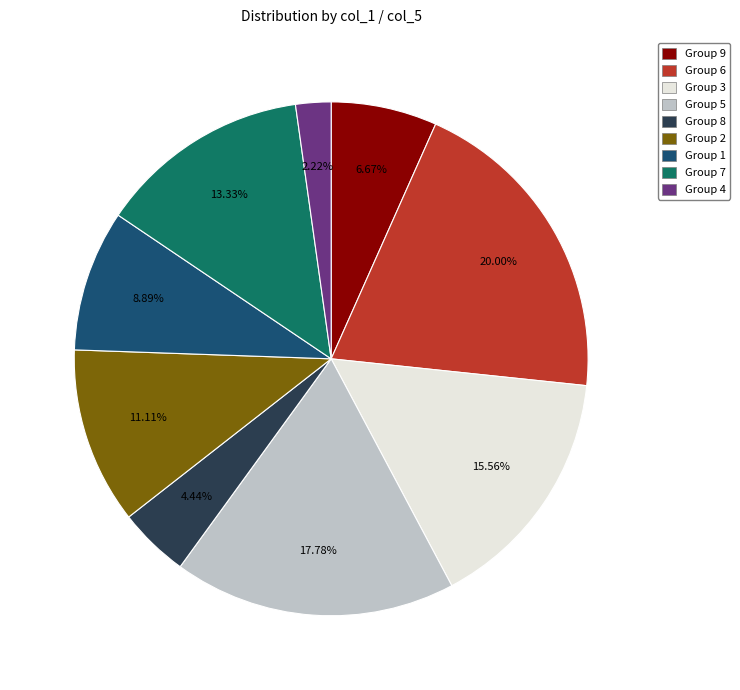

How many segments does this pie chart have?

9